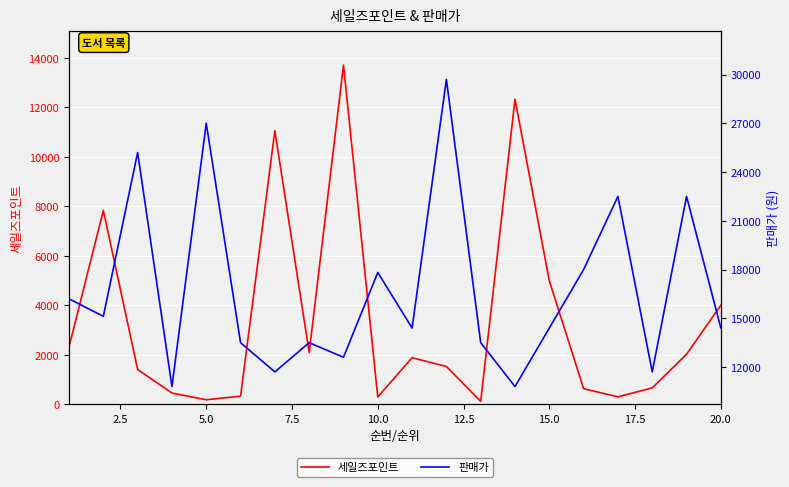

What is the maximum value for 세일즈포인트?

13712